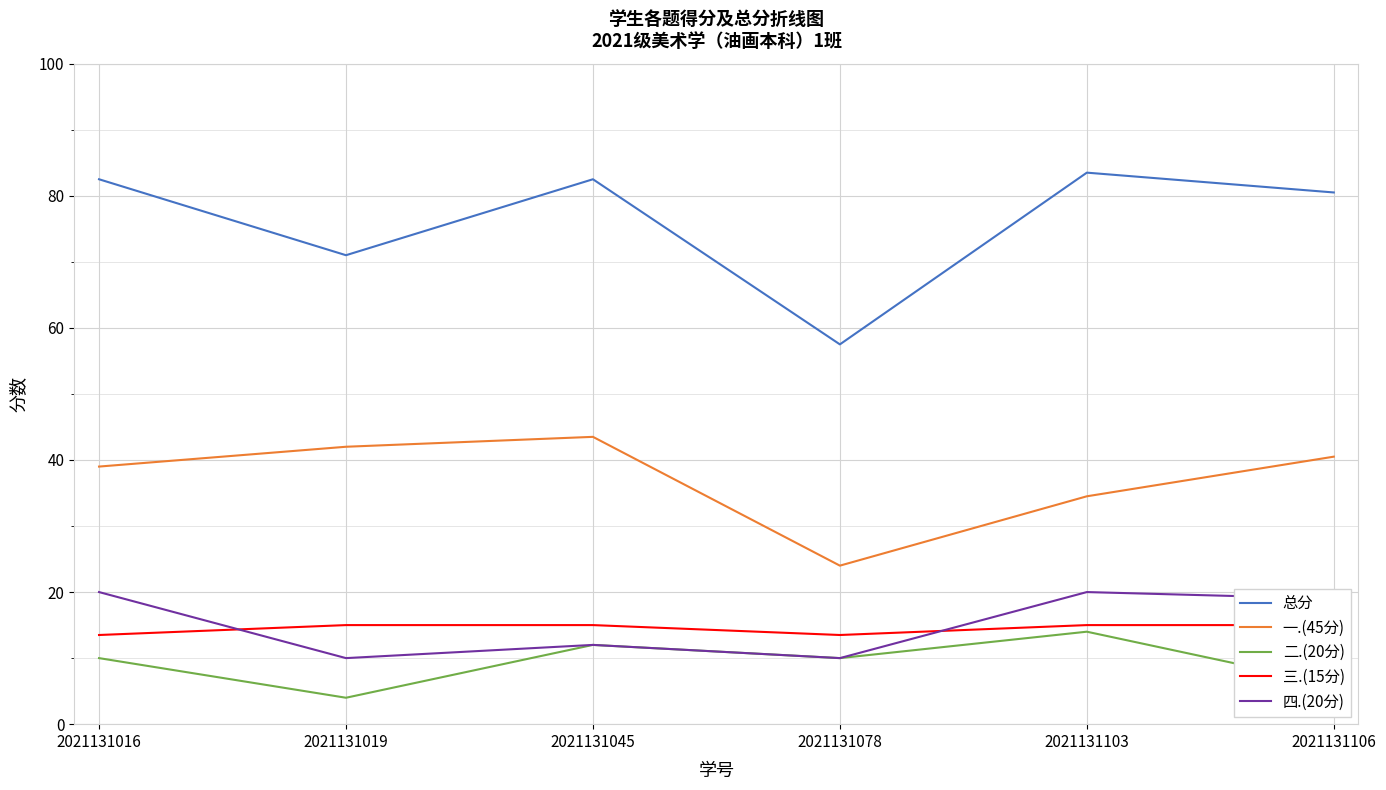

What is the sum of all 总分 values?

457.5